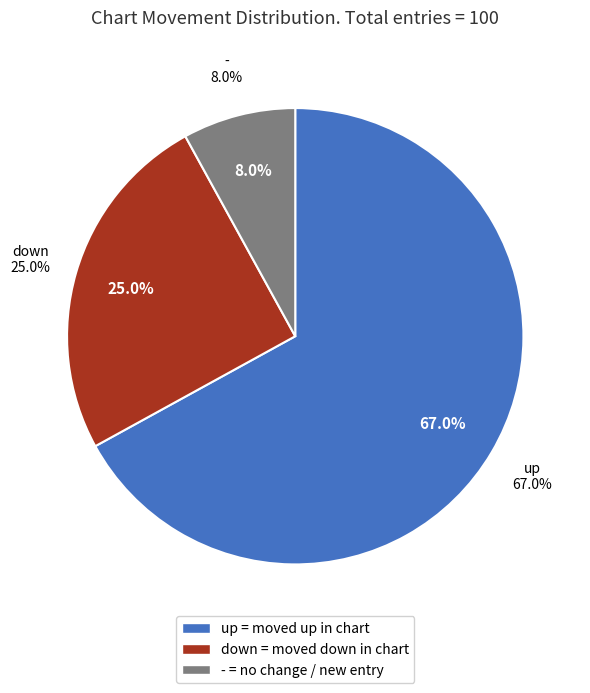

To the nearest percent, what is the average slice percentage?

33%